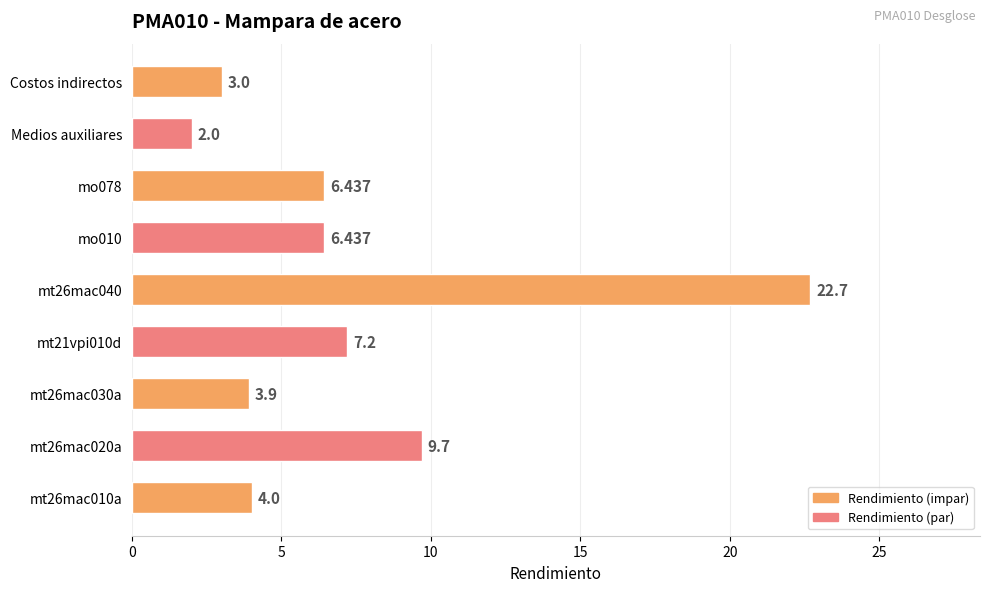

Which category has the lowest value across all series?

Medios auxiliares